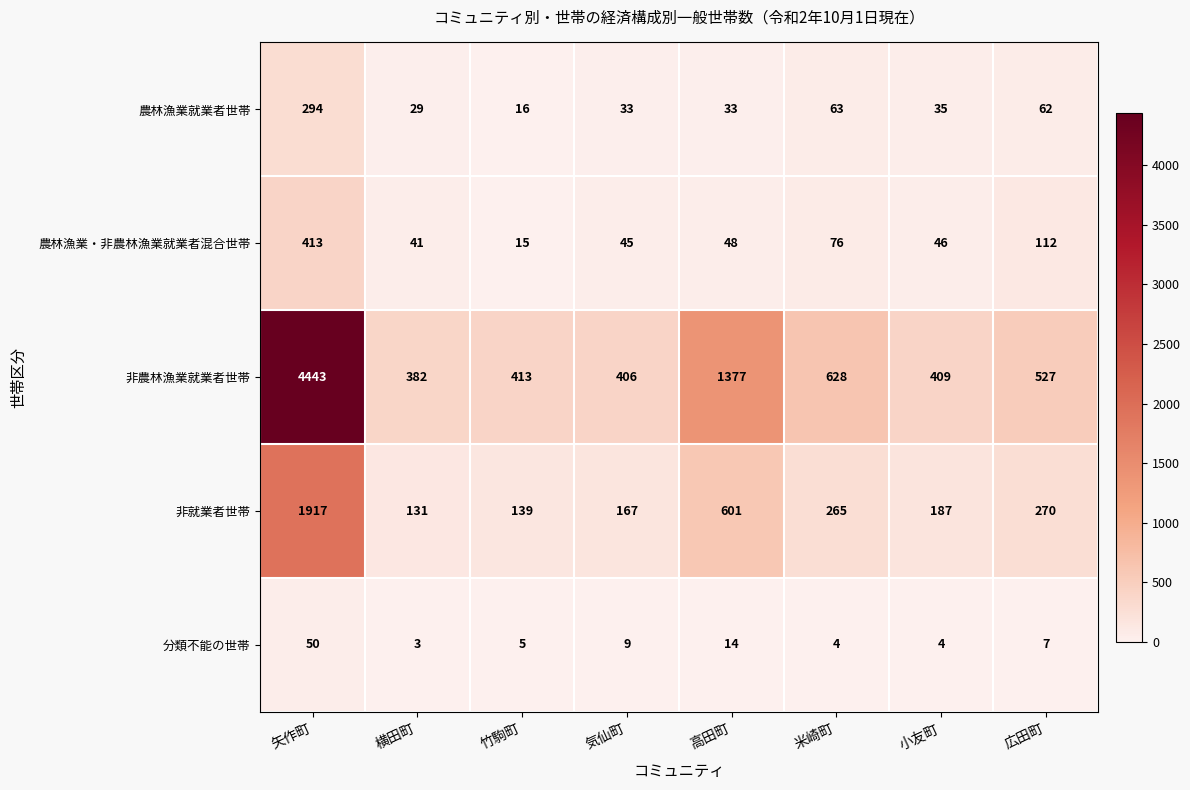

Which series has the largest range (max minus min)?

非農林漁業就業者世帯